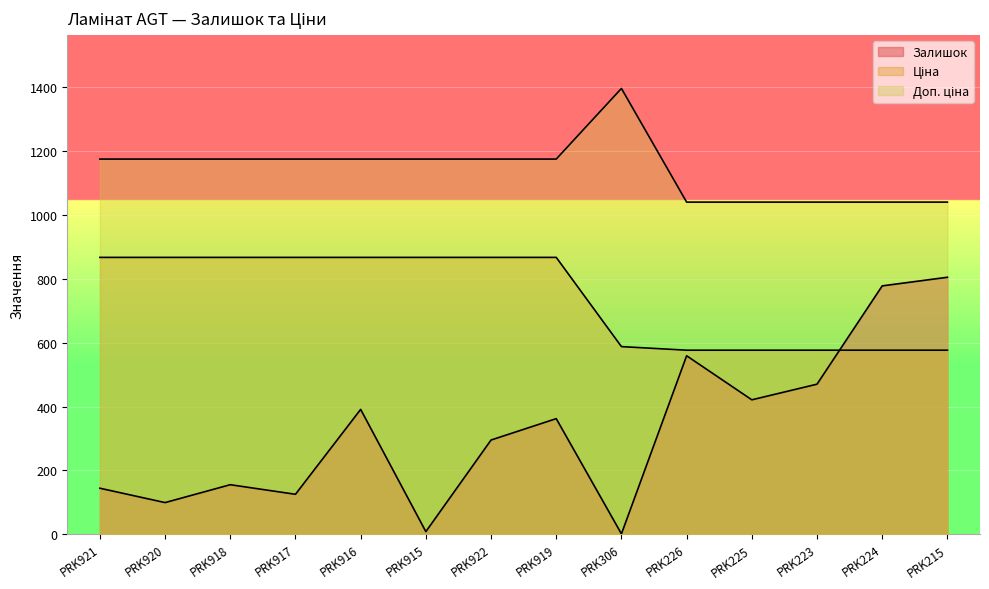

True or false: Доп. ціна and Залишок cross at least once.

False